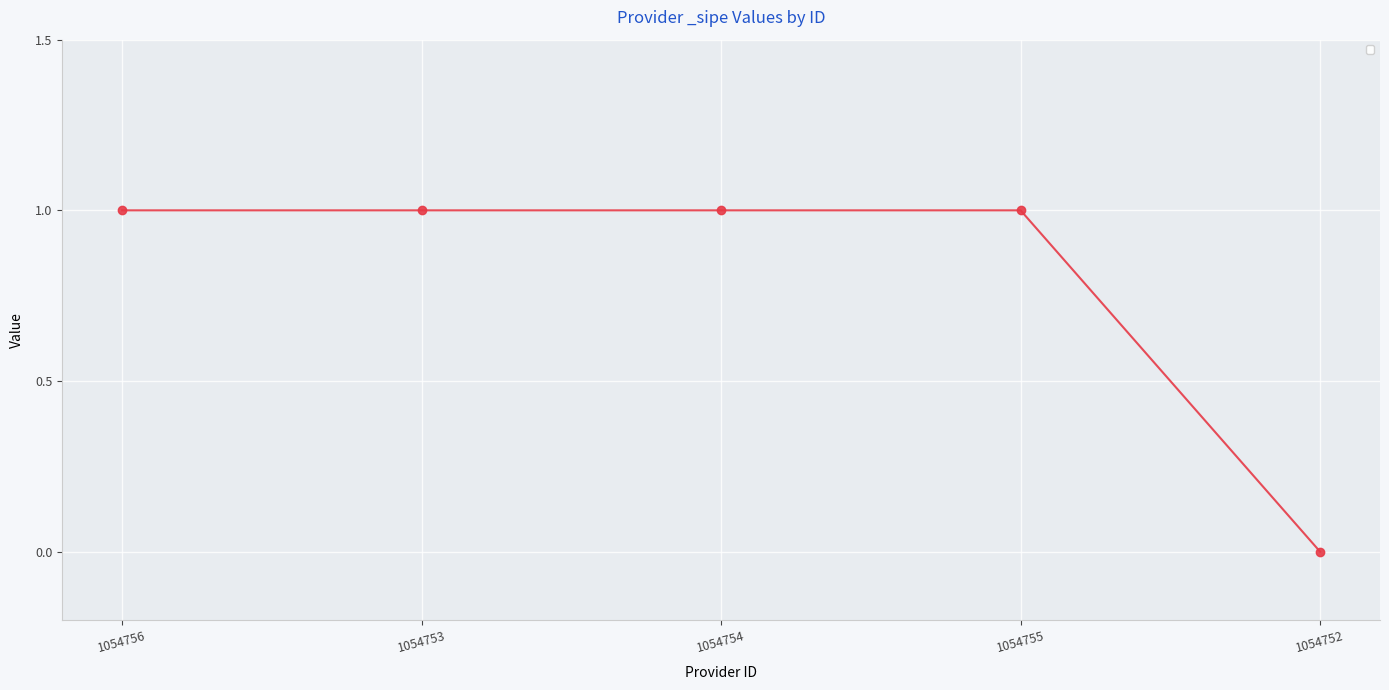

Is it true that the value at 1054754 is 1?

True